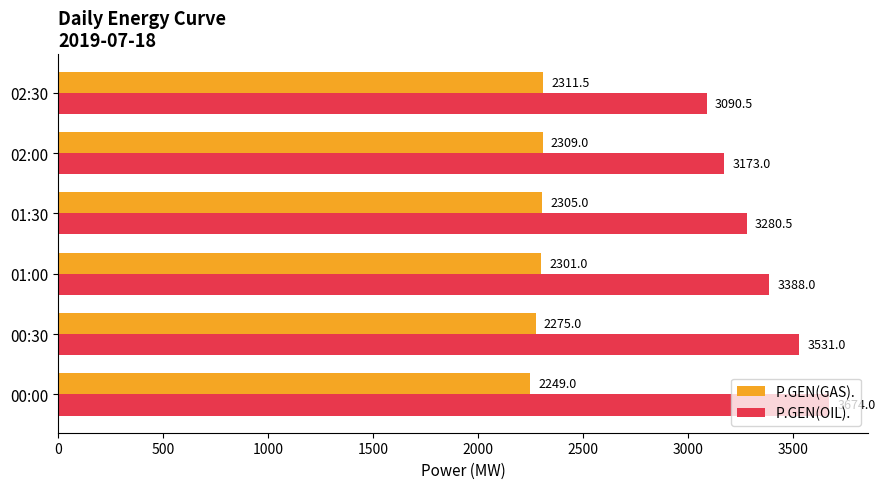

Is the value of P.GEN(GAS). at 02:00 greater than the value of P.GEN(OIL). at 00:00?

No